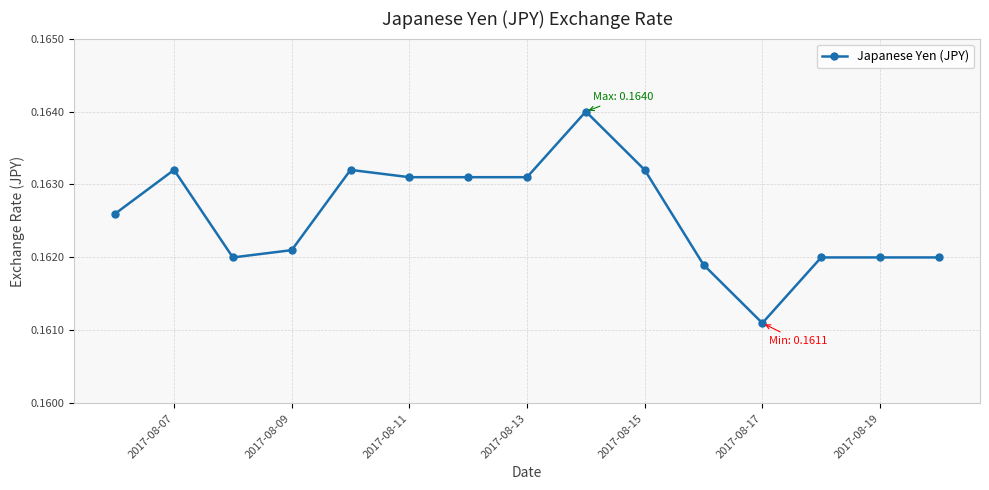

True or false: the data has more than 1 interior local peaks.

True